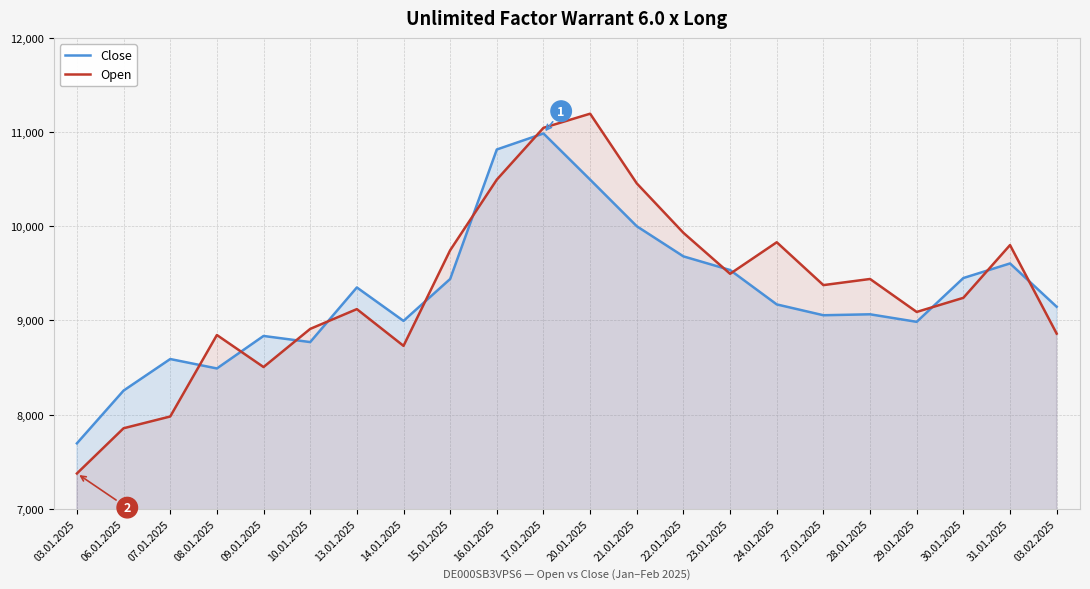

True or false: Close and Open intersect in this chart.

True